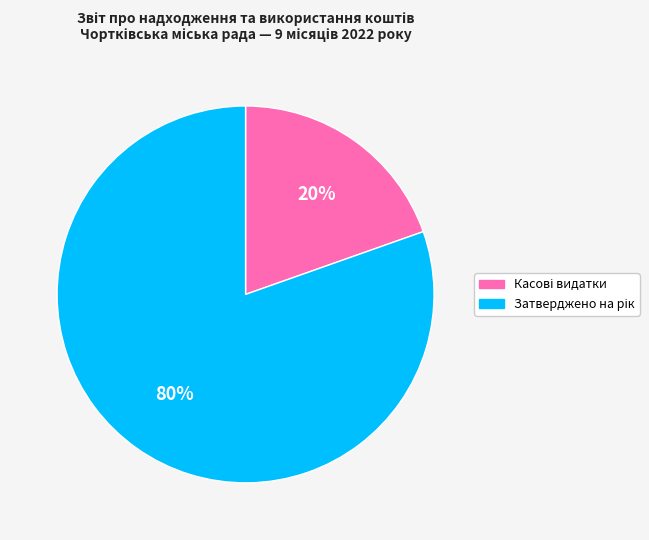

Is there a majority slice in this chart?

Yes